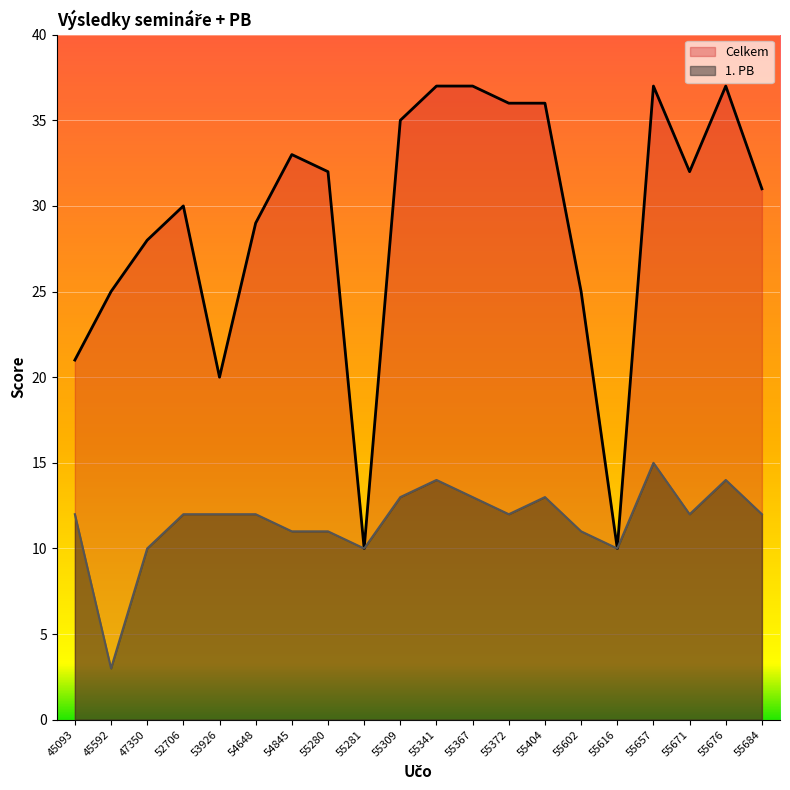

What value does the Celkem series have at 55309, to the nearest 10?

40